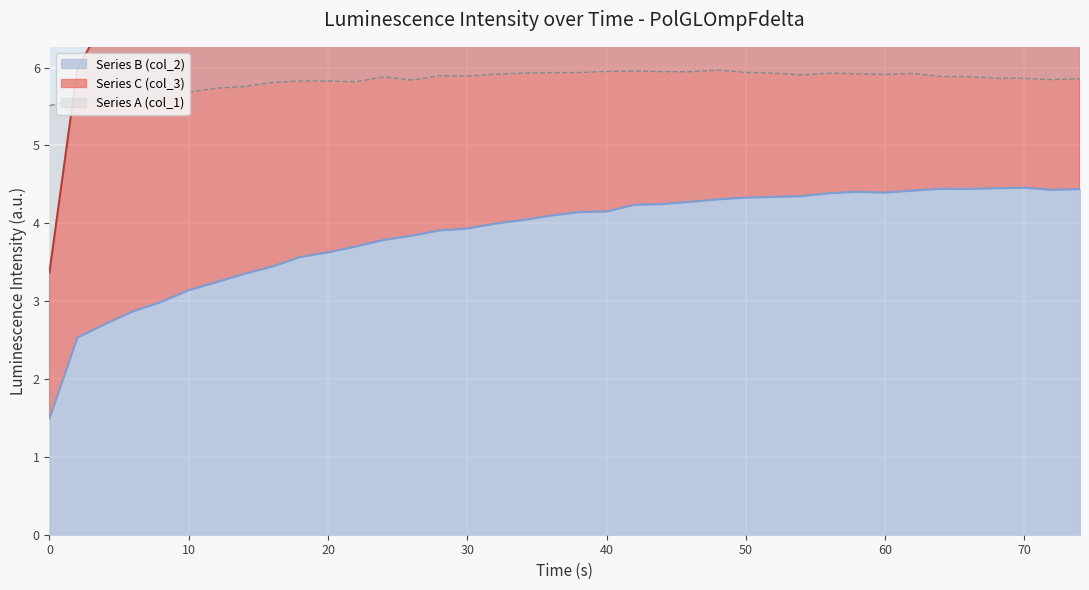

What is the average value of the Series A (col_1) series?

5.8